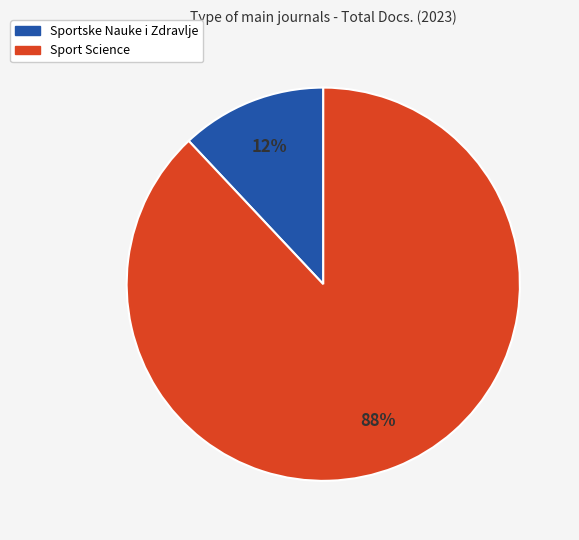

To the nearest percent, what is the combined percentage of Sport Science and Sportske Nauke i Zdravlje?

100%